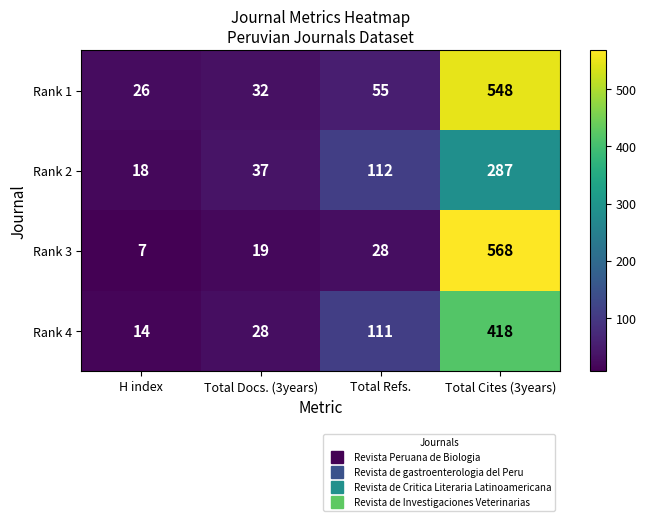

Which category has the highest value across all series?

Total Cites (3years)